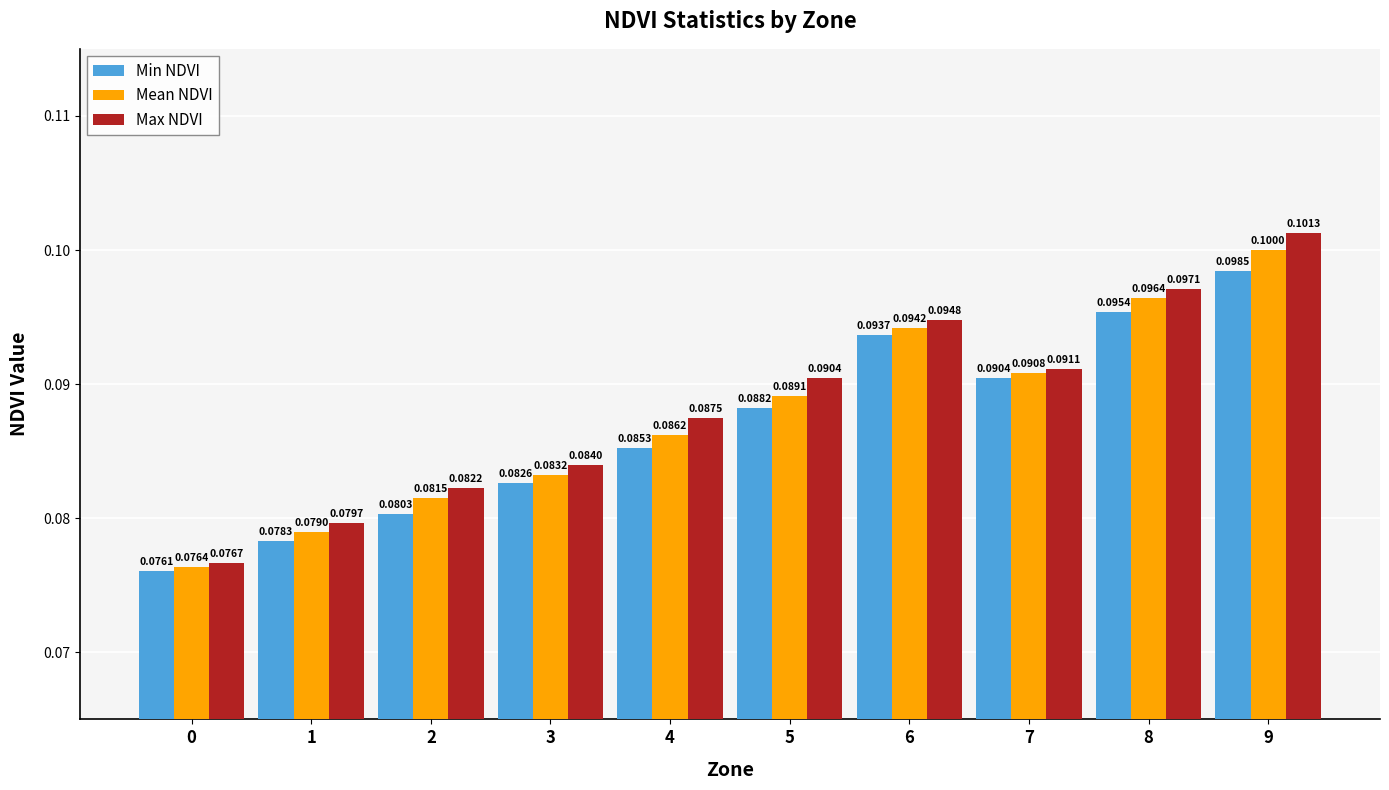

Read the Max NDVI value at 4.

0.1